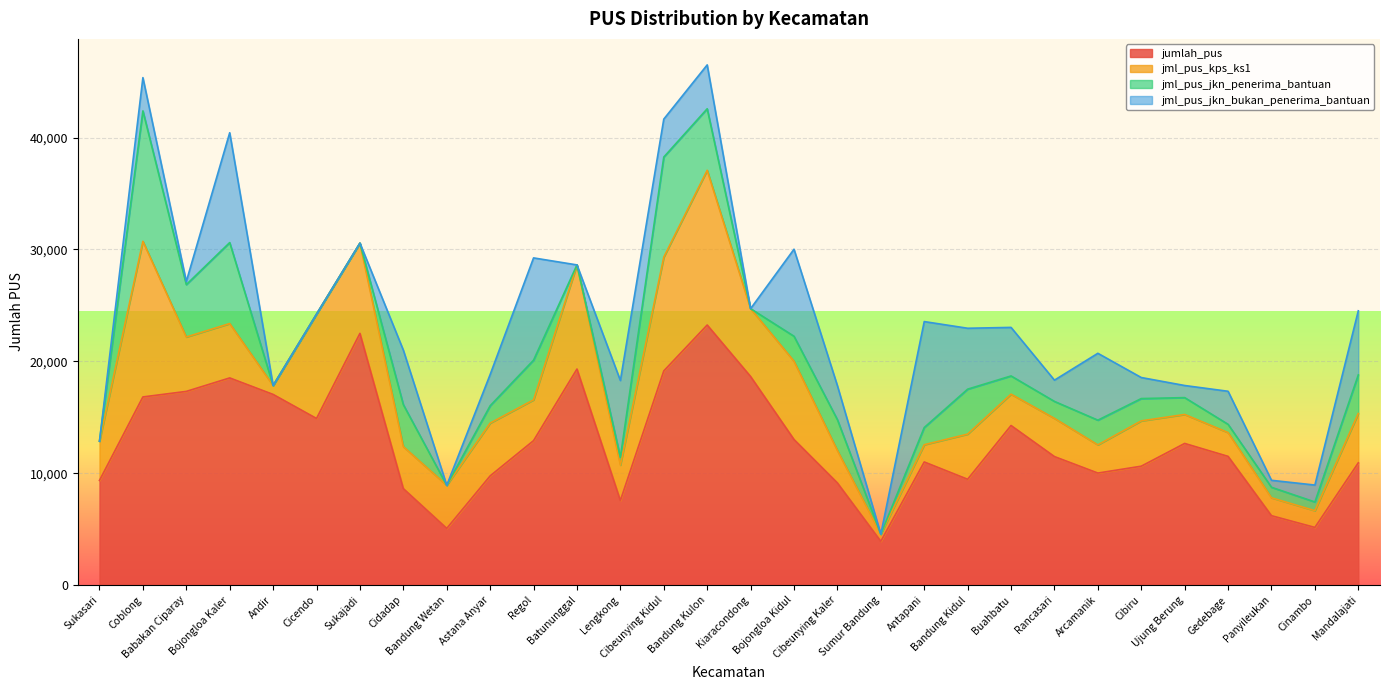

Reading left to right, transcribe all the data shown in this chart.

jumlah_pus: Sukasari=9356	Coblong=16818	Babakan Ciparay=17313	Bojongloa Kaler=18517	Andir=17042	Cicendo=14892	Sukajadi=22499	Cidadap=8625	Bandung Wetan=5070	Astana Anyar=9762	Regol=12913	Batununggal=19311	Lengkong=7560	Cibeunying Kidul=19143	Bandung Kulon=23245	Kiaracondong=18642	Bojongloa Kidul=13014	Cibeunying Kaler=9133	Sumur Bandung=3917	Antapani=11007	Bandung Kidul=9461	Buahbatu=14264	Rancasari=11487	Arcamanik=10015	Cibiru=10629	Ujung Berung=12662	Gedebage=11507	Panyileukan=6206	Cinambo=5157	Mandalajati=10929
jml_pus_kps_ks1: Sukasari=3506	Coblong=13909	Babakan Ciparay=4861	Bojongloa Kaler=4858	Andir=797	Cicendo=9328	Sukajadi=8066	Cidadap=3751	Bandung Wetan=3852	Astana Anyar=4718	Regol=3644	Batununggal=9305	Lengkong=3167	Cibeunying Kidul=10168	Bandung Kulon=13826	Kiaracondong=6065	Bojongloa Kidul=6999	Cibeunying Kaler=2902	Sumur Bandung=637	Antapani=1539	Bandung Kidul=4035	Buahbatu=2801	Rancasari=3415	Arcamanik=2520	Cibiru=4050	Ujung Berung=2590	Gedebage=2126	Panyileukan=1601	Cinambo=1498	Mandalajati=4408
jml_pus_jkn_penerima_bantuan: Sukasari=0	Coblong=11653	Babakan Ciparay=4682	Bojongloa Kaler=7238	Andir=0	Cicendo=0	Sukajadi=0	Cidadap=3751	Bandung Wetan=0	Astana Anyar=1550	Regol=3550	Batununggal=0	Lengkong=696	Cibeunying Kidul=8944	Bandung Kulon=5499	Kiaracondong=0	Bojongloa Kidul=2228	Cibeunying Kaler=2749	Sumur Bandung=0	Antapani=1539	Bandung Kidul=4016	Buahbatu=1629	Rancasari=1516	Arcamanik=2208	Cibiru=1994	Ujung Berung=1506	Gedebage=737	Panyileukan=938	Cinambo=777	Mandalajati=3452
jml_pus_jkn_bukan_penerima_bantuan: Sukasari=0	Coblong=2973	Babakan Ciparay=280	Bojongloa Kaler=9815	Andir=0	Cicendo=0	Sukajadi=0	Cidadap=4874	Bandung Wetan=0	Astana Anyar=2791	Regol=9136	Batununggal=0	Lengkong=6864	Cibeunying Kidul=3391	Bandung Kulon=3920	Kiaracondong=0	Bojongloa Kidul=7776	Cibeunying Kaler=3039	Sumur Bandung=0	Antapani=9468	Bandung Kidul=5444	Buahbatu=4338	Rancasari=1899	Arcamanik=5975	Cibiru=1880	Ujung Berung=1082	Gedebage=2954	Panyileukan=623	Cinambo=1511	Mandalajati=5727